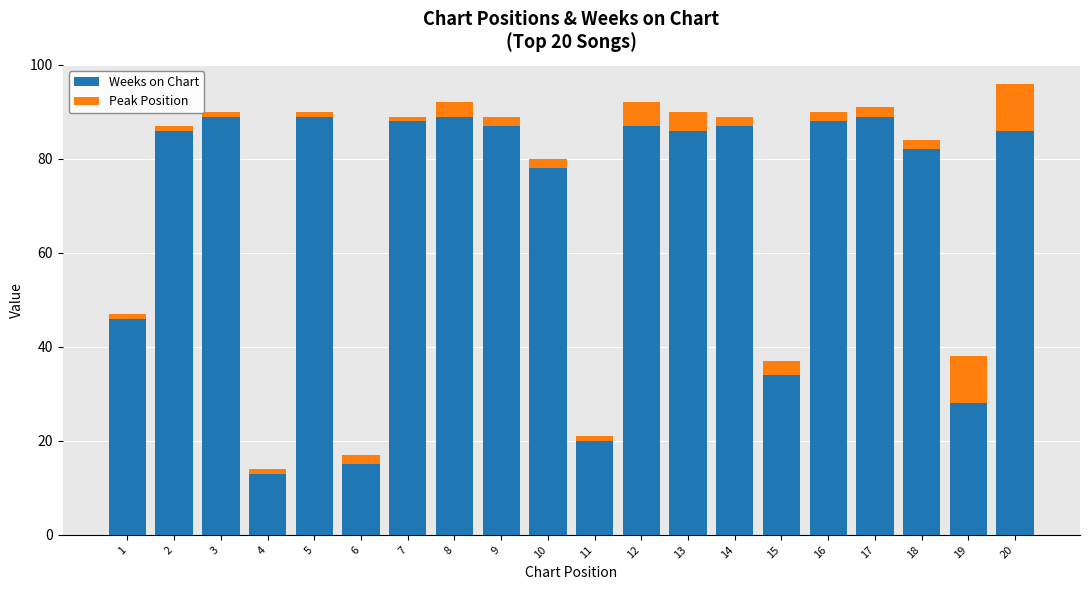

What is the sum of all Weeks on Chart values?

1367